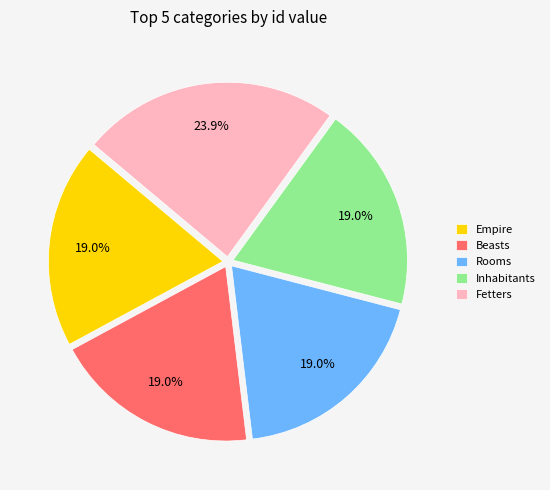

True or false: Beasts accounts for 27% of the total.

False